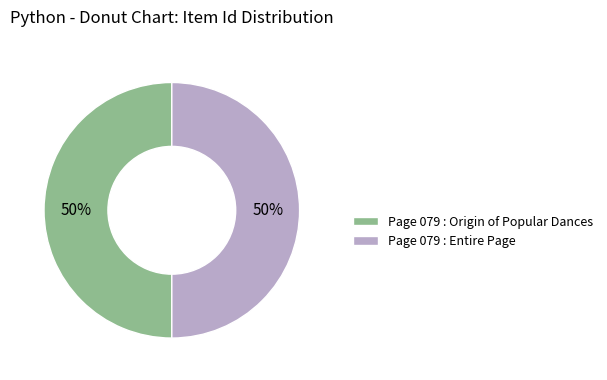

What is the ratio of the value at Page 079 : Entire Page to the value at Page 079 : Origin of Popular Dances?

1.0